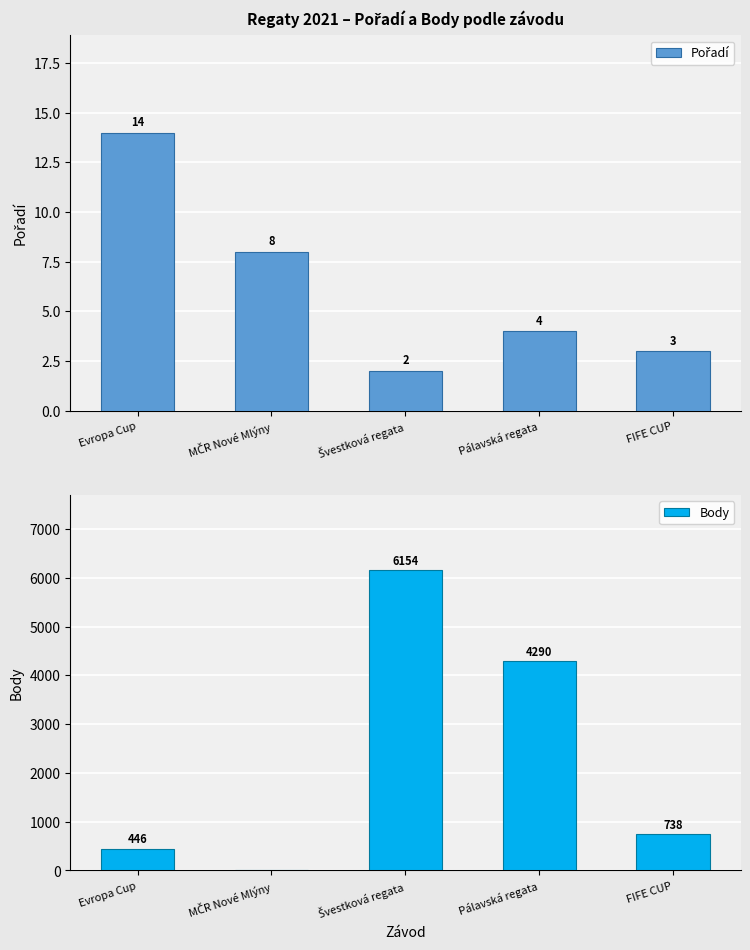

What is the label of the 1st bar from the right?

FIFE CUP